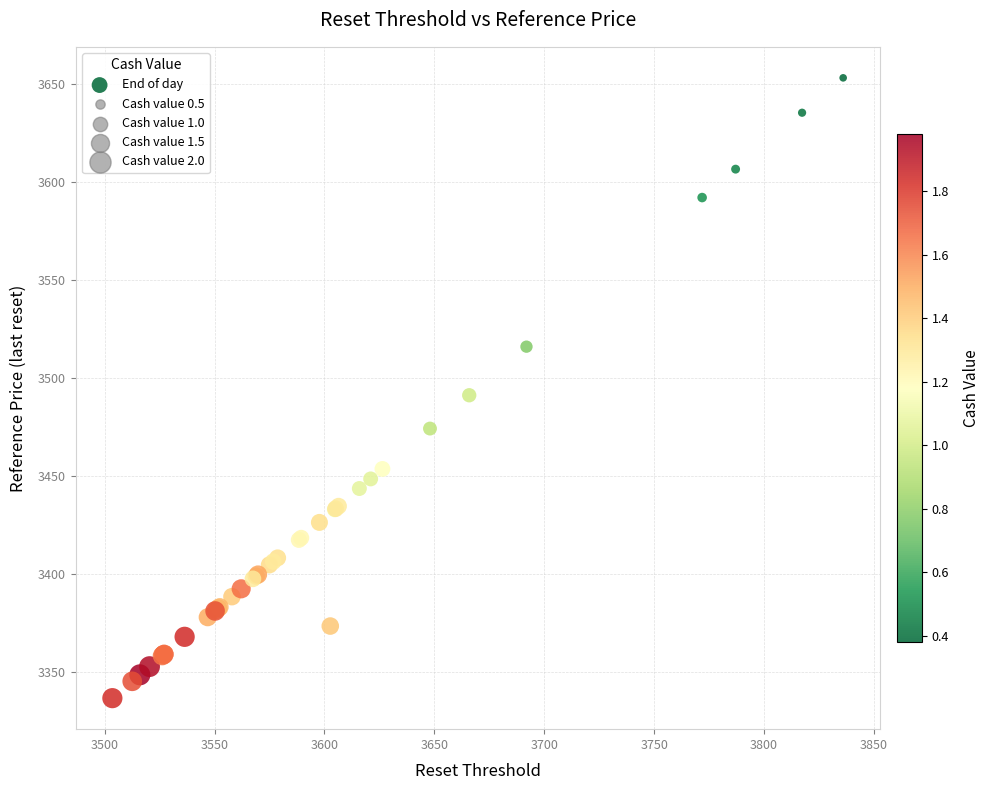

What Y value in the scatter plot is closest to 3495?

3491.3